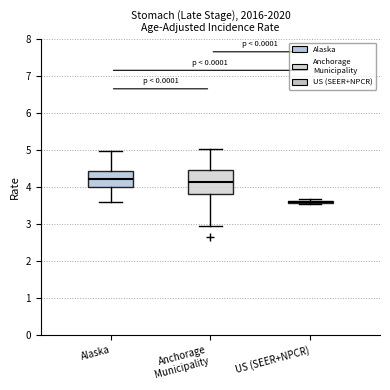

Reading left to right, read every box against the y-axis: the position of its median line, the range the box covers, and the ends of its whiskers. The values are not printed on the chart, so give them approximately, as read against the axis.

Alaska: median 4.2, box 4.0 to 4.4, whiskers 3.6 to 5.0
Anchorage Municipality: median 4.1, box 3.8 to 4.4, whiskers 2.9 to 5.0
US (SEER+NPCR): box collapsed to a line at 3.6, whiskers 3.6 to 3.7